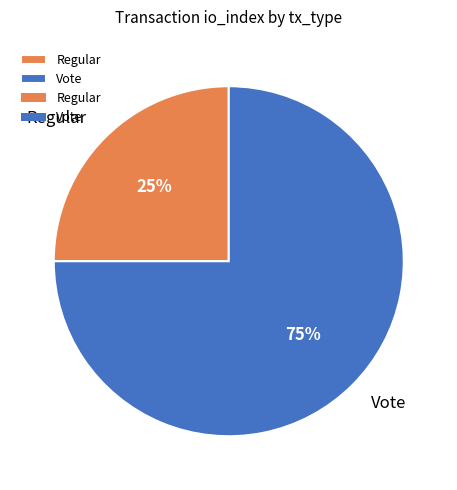

Count the number of slices in the pie.

2